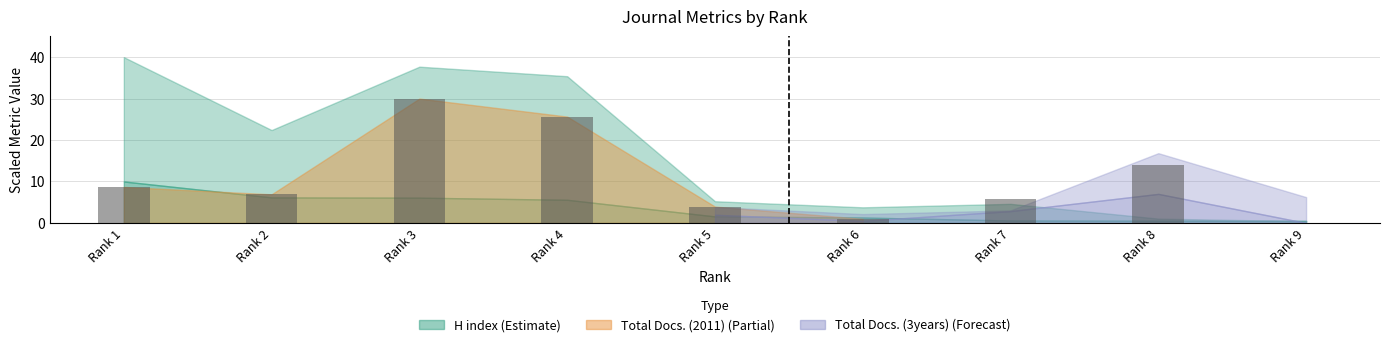

What is the maximum value shown in the chart?

30.0